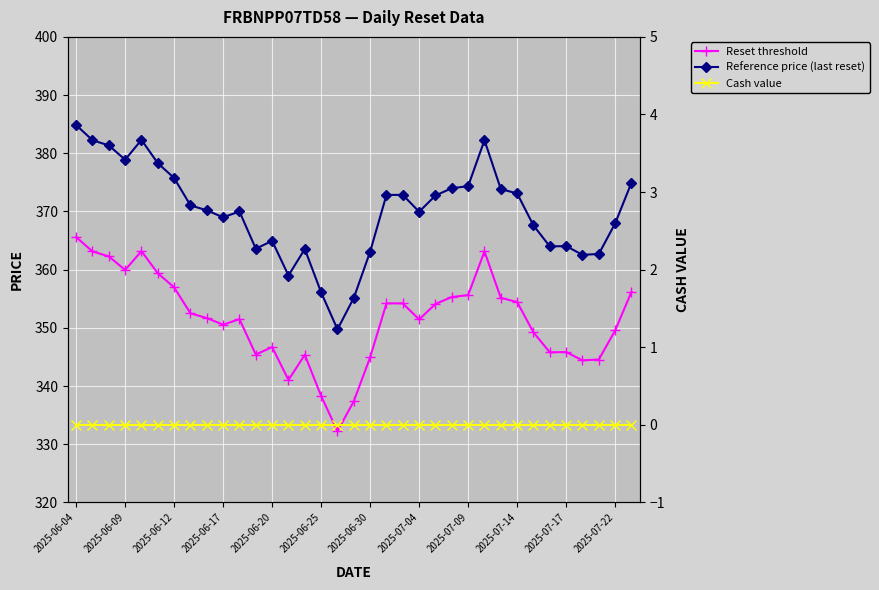

Which label corresponds to the smallest value in the chart?

2025-06-04